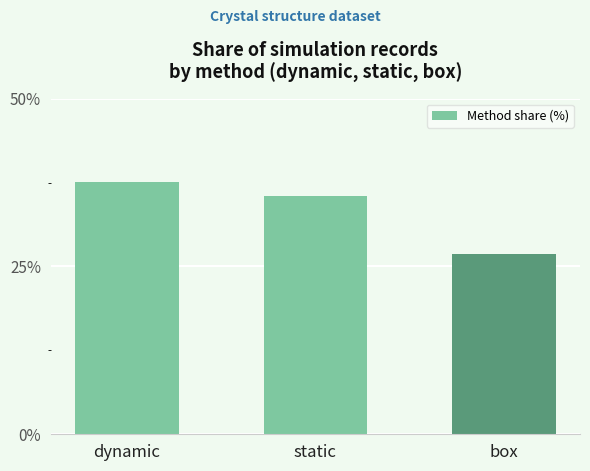

What is the maximum value shown in the chart?

37.6